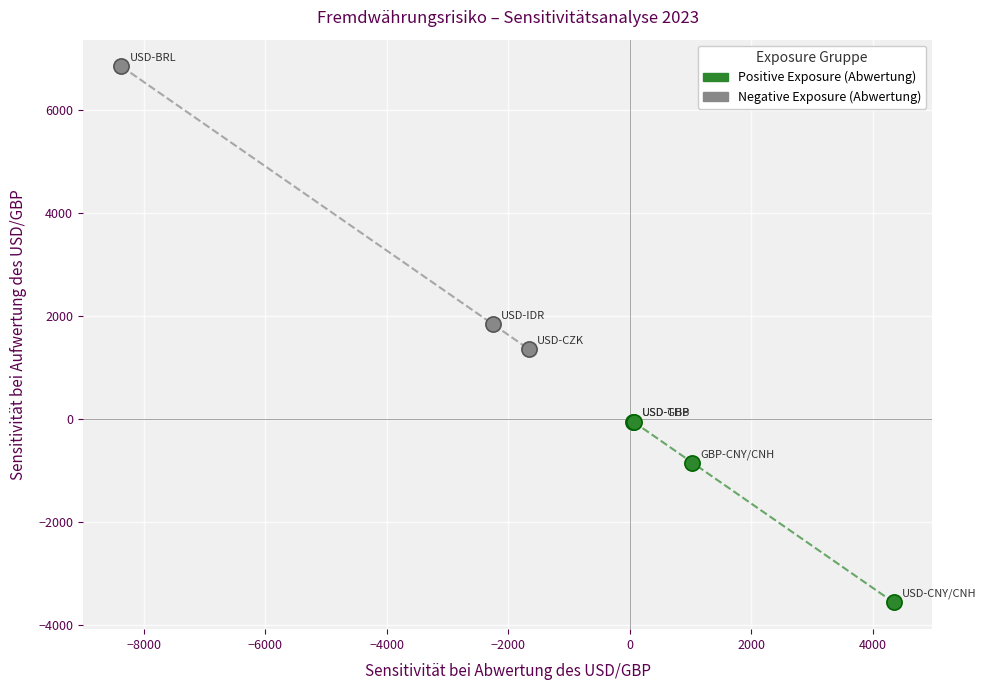

Which series reaches the maximum Y coordinate?

Negative Exposure (Abwertung)